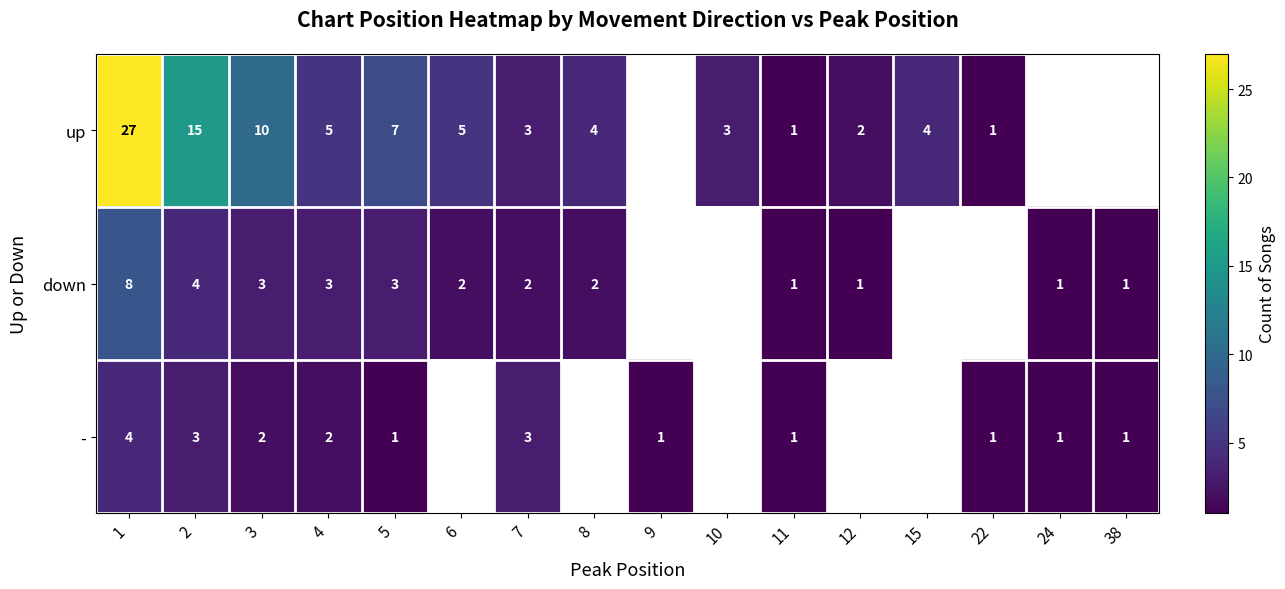

Is it true that up equals 0 at 11?

False